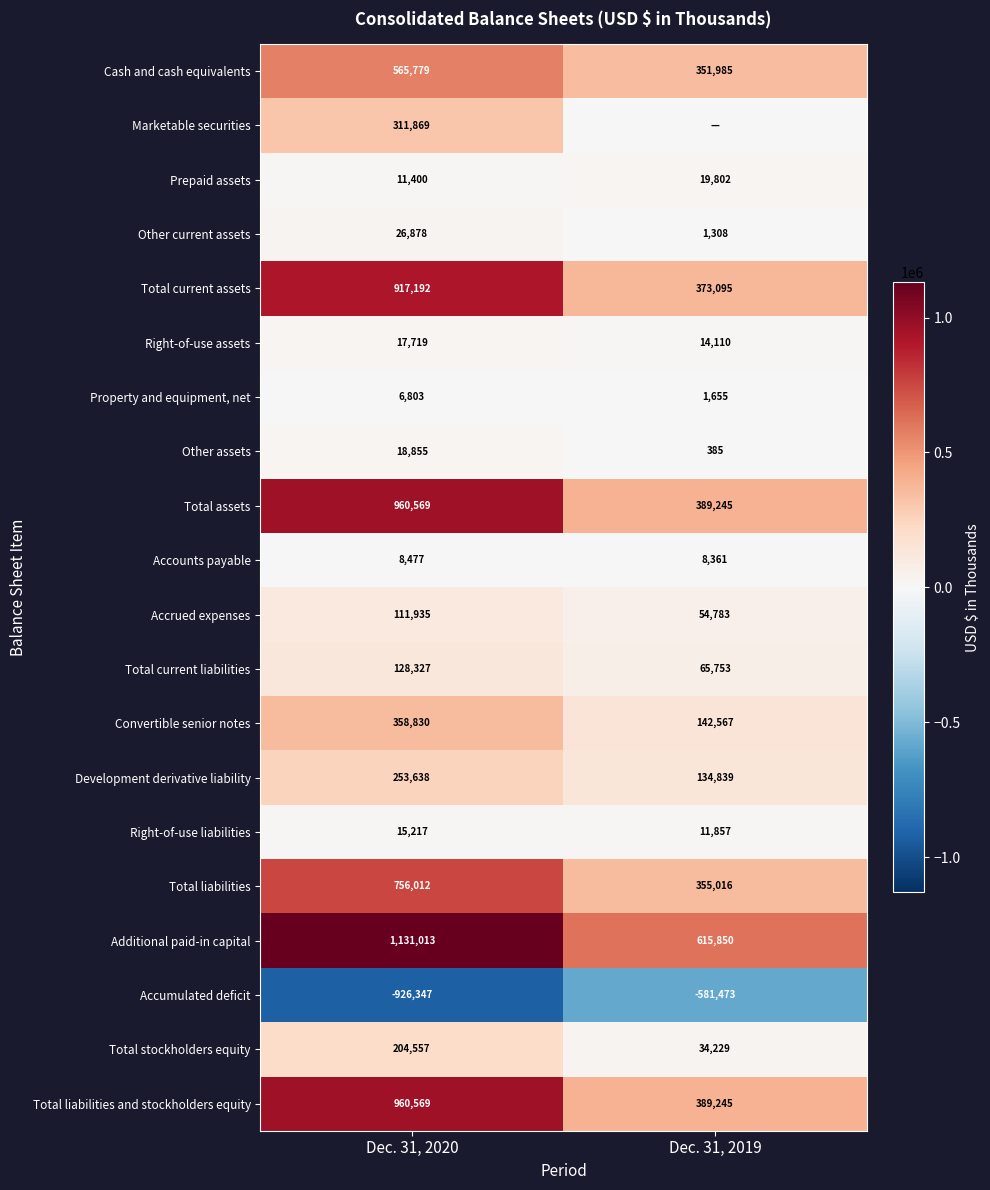

List the labels in order of Convertible senior notes value, smallest first.

Dec. 31, 2019, Dec. 31, 2020